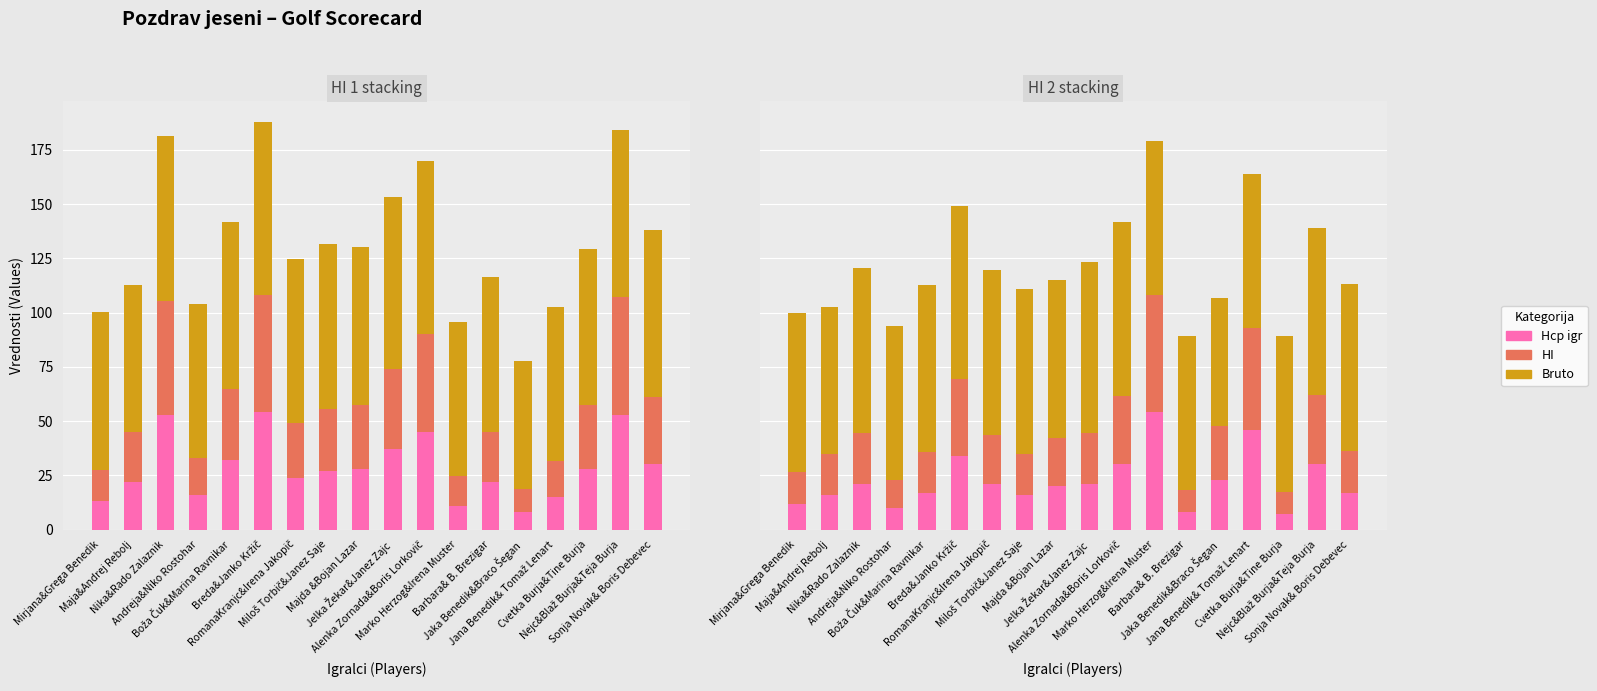

List the labels in order of Hcp igr HI2 value, largest first.

Marko Herzog&Irena Muster, Jana Benedik& Tomaž Lenart, Breda&Janko Kržič, Alenka Zornada&Boris Lorkovič, Nejc&Blaž Burja&Teja Burja, Jaka Benedik&Braco Šegan, Nika&Rado Zalaznik, RomanaKranjc&Irena Jakopič, Jelka Žekar&Janez Zajc, Majda &Bojan Lazar, Boža Čuk&Marina Ravnikar, Sonja Novak& Boris Debevec, Maja&Andrej Rebolj, Miloš Torbič&Janez Saje, Mirjana&Grega Benedik, Andreja&Niko Rostohar, Barbara& B. Brezigar, Cvetka Burja&Tine Burja